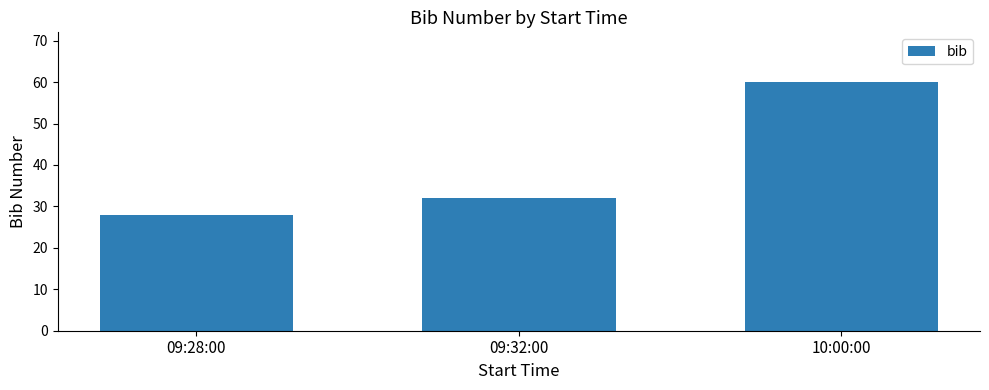

Rank the categories by value from highest to lowest.

10:00:00, 09:32:00, 09:28:00